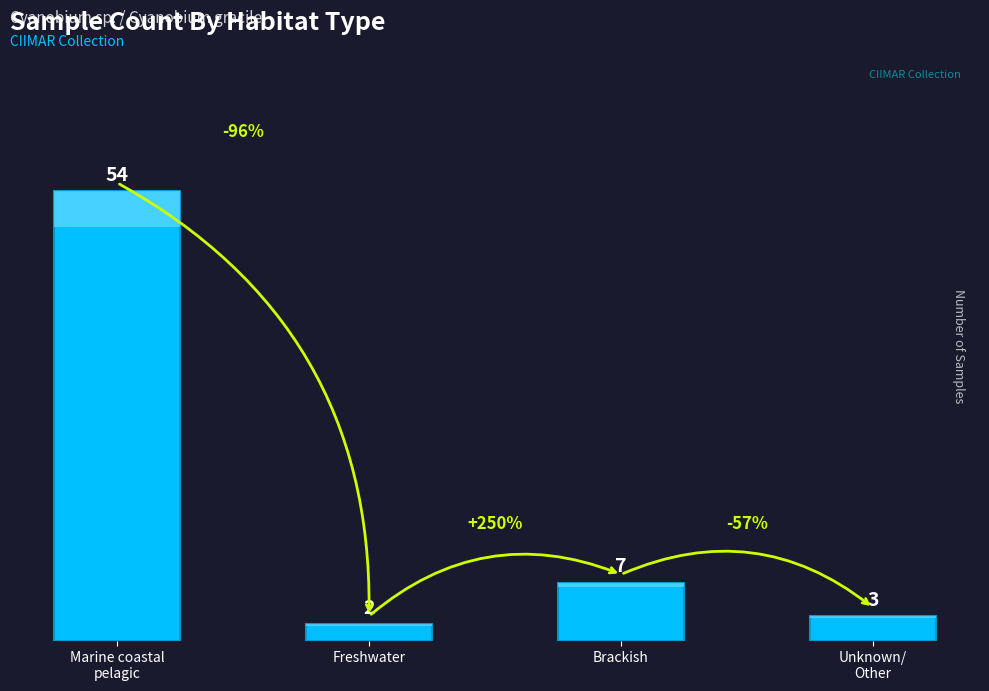

What is the change in value from Freshwater to Unknown/
Other?

+1